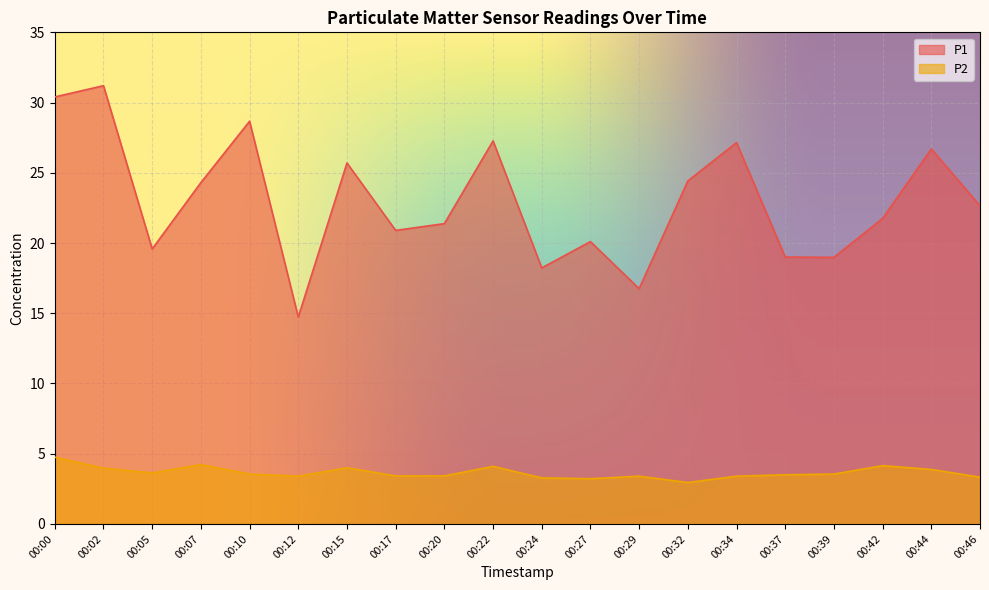

Does the chart display data point markers on the line(s)?

No